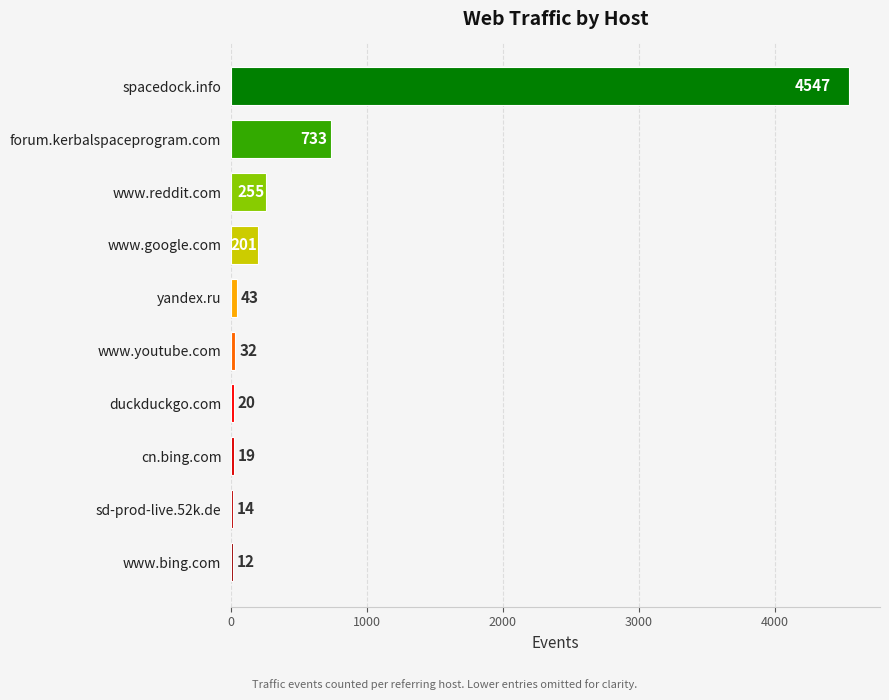

What is the average value?

588